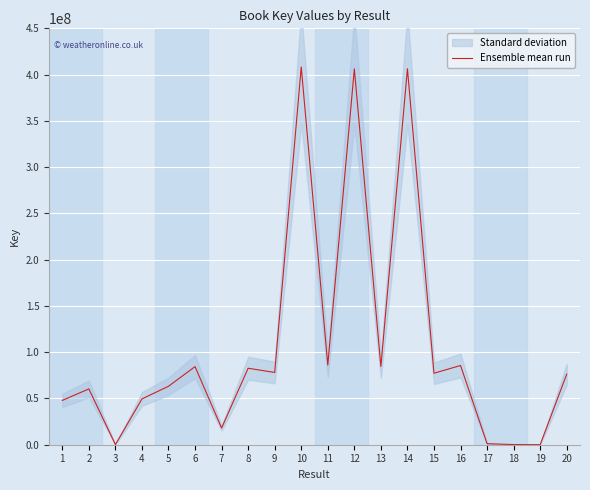

What is the value of the 20th point from the left?

76280411